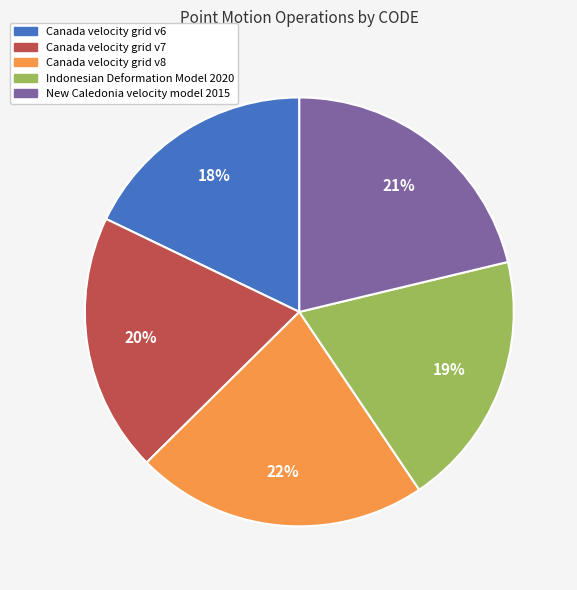

Combined, do Canada velocity grid v8 and Canada velocity grid v6 account for over 50%?

No